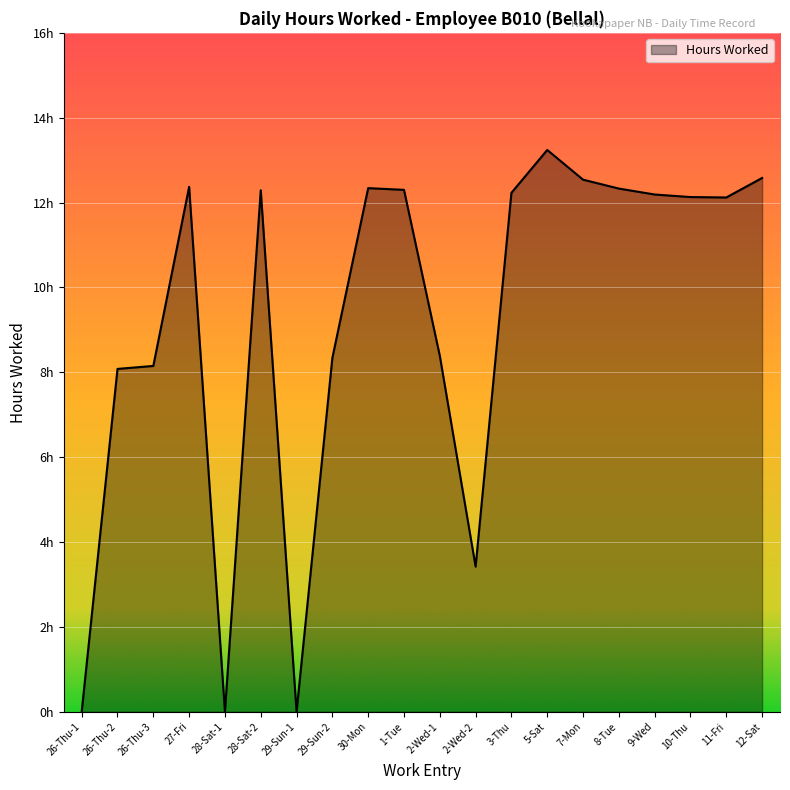

The value at 2-Wed-2 is 1.1. True or false?

False